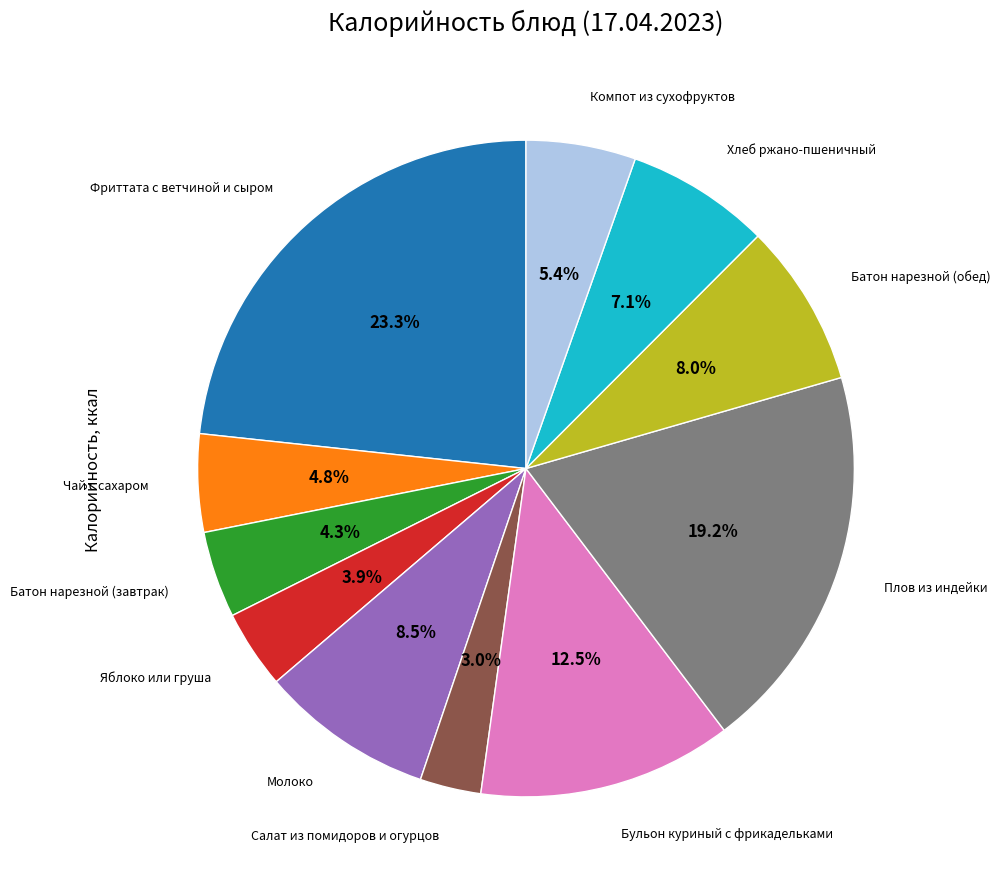

Is there any slice that represents more than half of the pie?

No